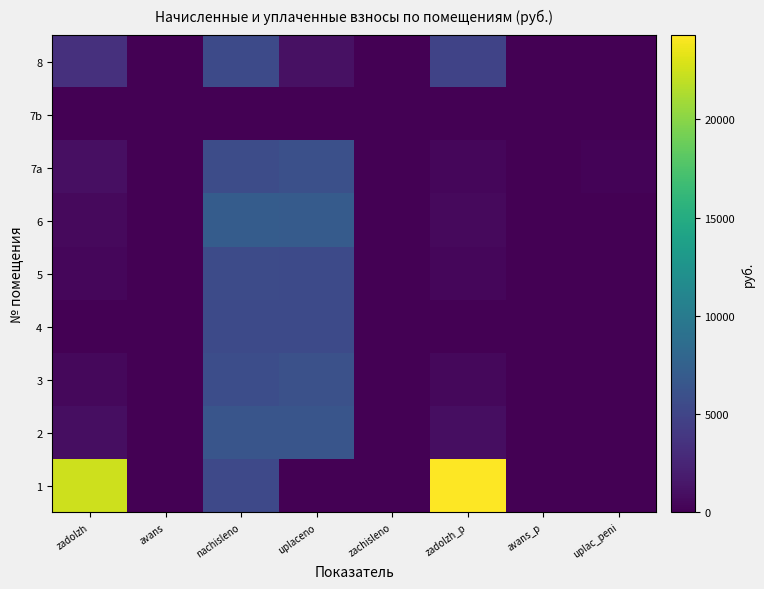

Reading right to left, what are all the values shown in this chart?

1: uplac_peni=0.0	avans_p=0.0	zadolzh_p=24290.0	zachisleno=0.0	uplaceno=0.0	nachisleno=5369.4	avans=0.0	zadolzh=22416.2
2: uplac_peni=0.0	avans_p=0.0	zadolzh_p=866.0	zachisleno=0.0	uplaceno=6371.4	nachisleno=6409.3	avans=0.0	zadolzh=866.0
3: uplac_peni=2.2	avans_p=0.0	zadolzh_p=478.1	zachisleno=0.0	uplaceno=6053.8	nachisleno=5737.0	avans=0.0	zadolzh=478.1
4: uplac_peni=0.0	avans_p=0.0	zadolzh_p=0.3	zachisleno=0.0	uplaceno=5467.7	nachisleno=5468.0	avans=0.0	zadolzh=2.0
5: uplac_peni=6.1	avans_p=0.0	zadolzh_p=460.1	zachisleno=0.0	uplaceno=5438.6	nachisleno=5521.8	avans=0.0	zadolzh=460.1
6: uplac_peni=0.0	avans_p=0.0	zadolzh_p=587.9	zachisleno=0.0	uplaceno=6955.5	nachisleno=7054.7	avans=0.0	zadolzh=587.9
7a: uplac_peni=222.4	avans_p=0.0	zadolzh_p=471.9	zachisleno=0.0	uplaceno=5884.9	nachisleno=5647.3	avans=0.0	zadolzh=970.0
7b: uplac_peni=0.0	avans_p=0.0	zadolzh_p=0.0	zachisleno=0.0	uplaceno=0.0	nachisleno=0.0	avans=0.0	zadolzh=0.0
8: uplac_peni=0.0	avans_p=0.0	zadolzh_p=4849.3	zachisleno=0.0	uplaceno=1135.4	nachisleno=5459.0	avans=0.0	zadolzh=3397.0